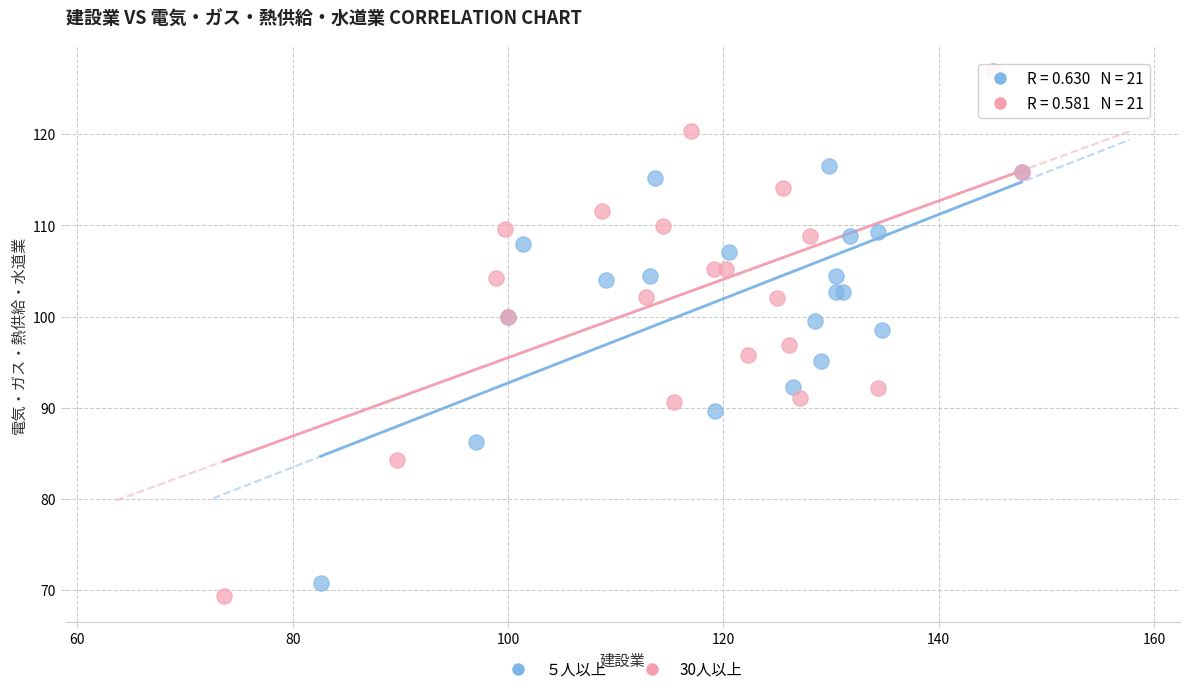

What are all the series names shown in the legend?

５人以上, 30人以上